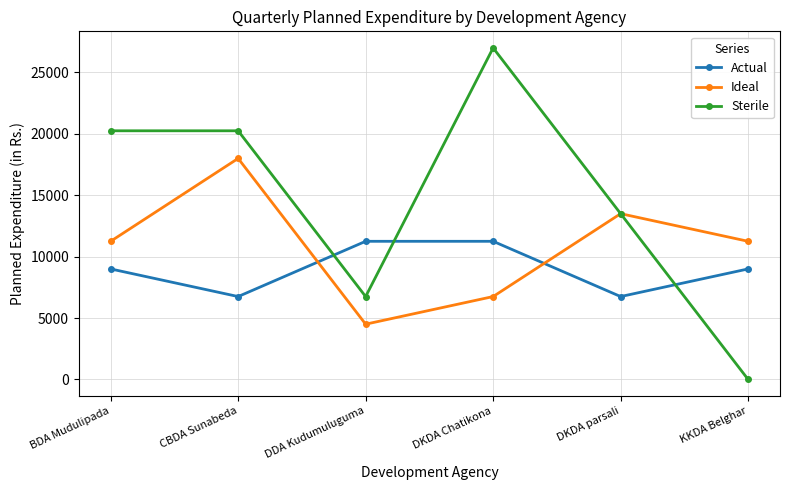

Reading left to right, what are all the values shown in this chart?

Actual: BDA Mudulipada=9000	CBDA Sunabeda=6750	DDA Kudumuluguma=11250	DKDA Chatikona=11250	DKDA parsali=6750	KKDA Belghar=9000
Ideal: BDA Mudulipada=11250	CBDA Sunabeda=18000	DDA Kudumuluguma=4500	DKDA Chatikona=6750	DKDA parsali=13500	KKDA Belghar=11250
Sterile: BDA Mudulipada=20250	CBDA Sunabeda=20250	DDA Kudumuluguma=6750	DKDA Chatikona=27000	DKDA parsali=13500	KKDA Belghar=0